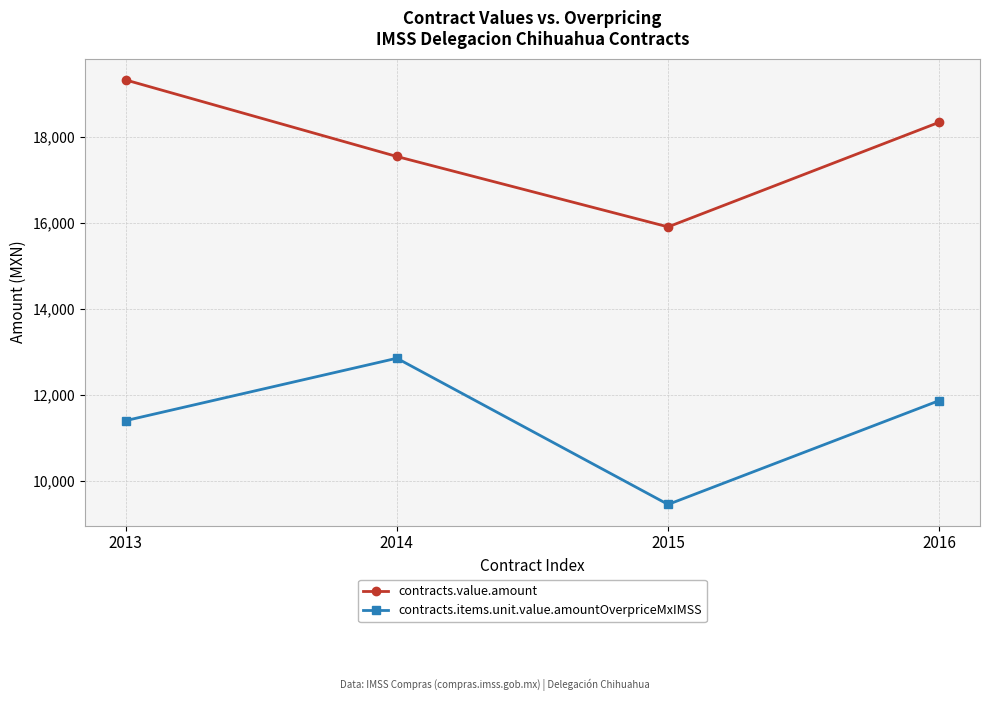

How many values in the contracts.items.unit.value.amountOverpriceMxIMSS series are below 11864?

2